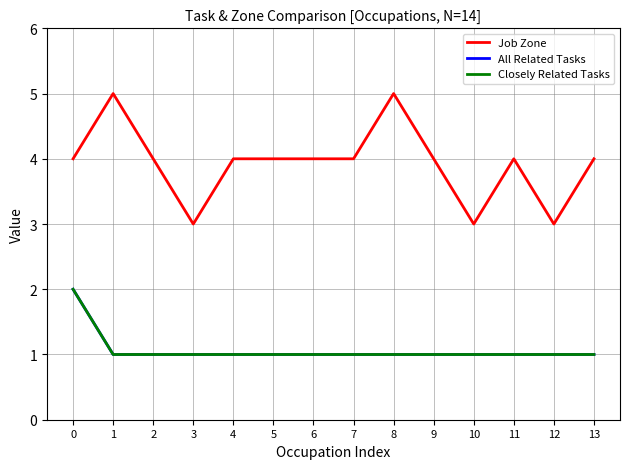

At how many categories does at least one series exceed 1?

14